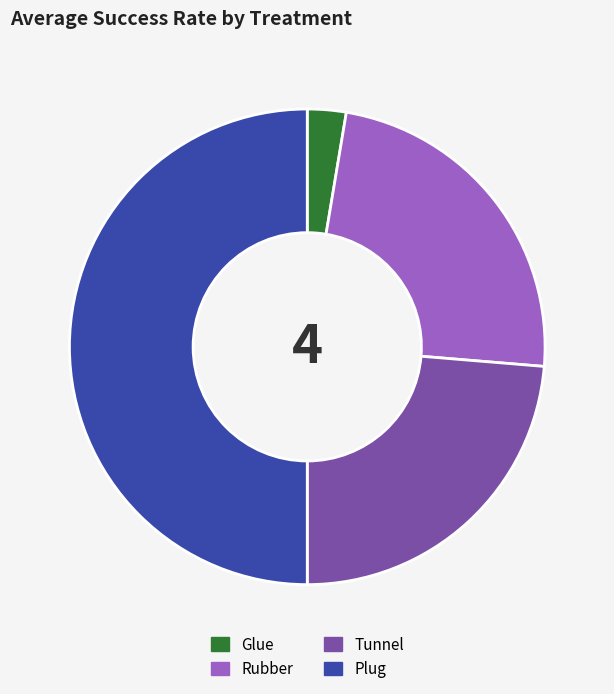

Which category has the biggest portion of the pie?

Plug